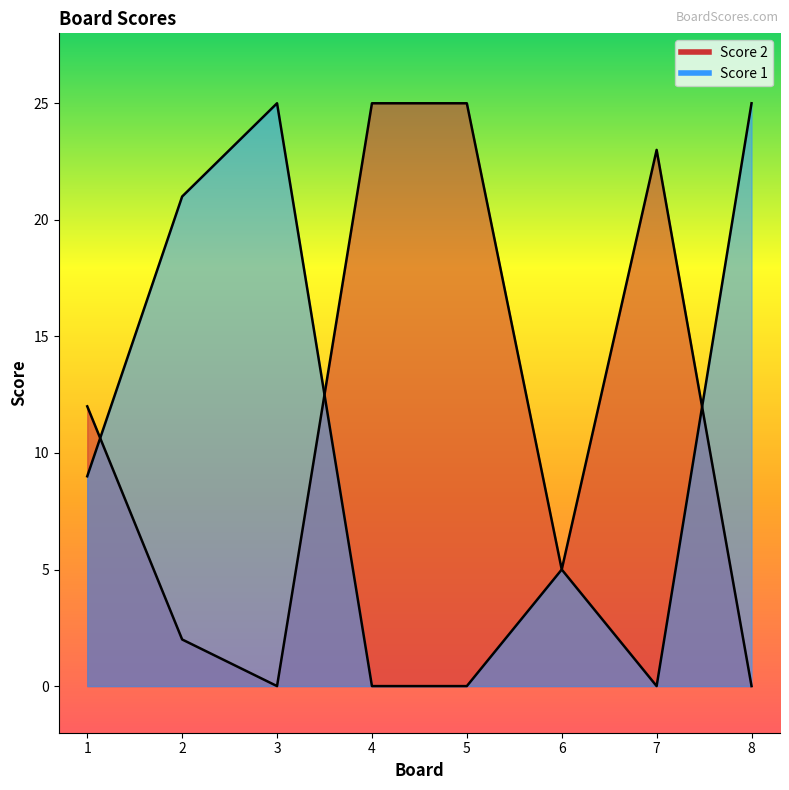

At which label does Score 1 reach its minimum?

4